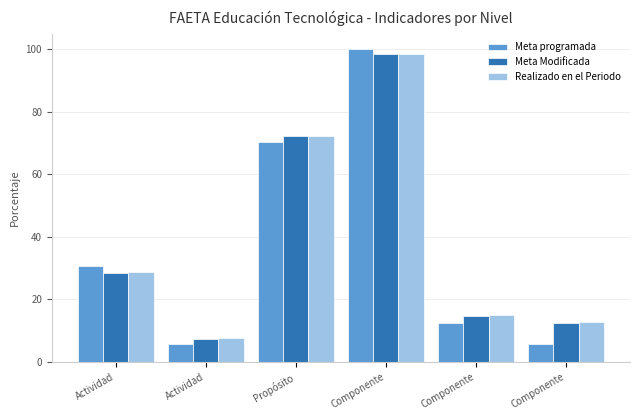

What are all the series names shown in the legend?

Meta programada, Meta Modificada, Realizado en el Periodo